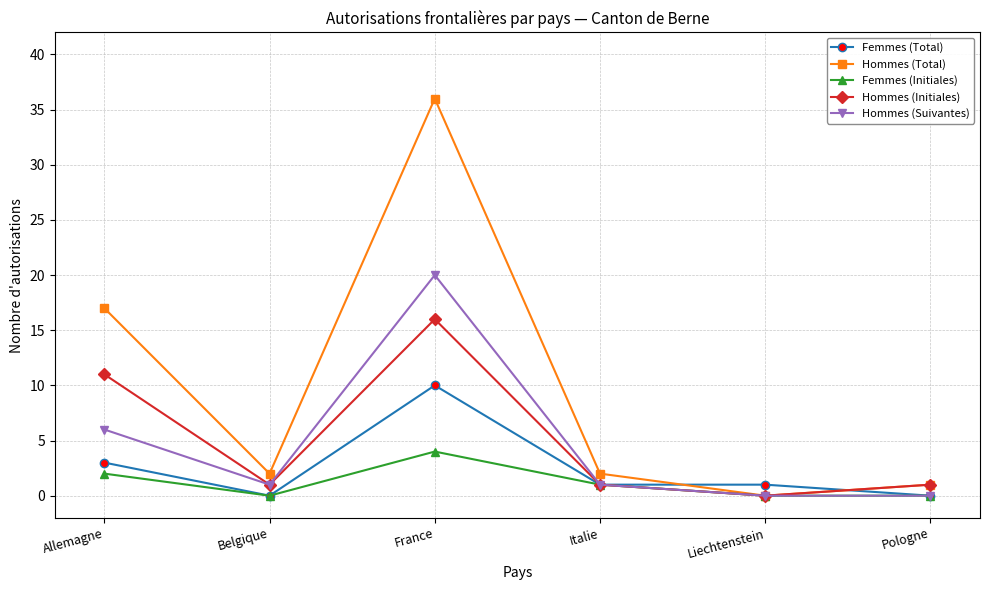

What is the value of the Hommes (Suivantes) point at the 2nd from the left?

1